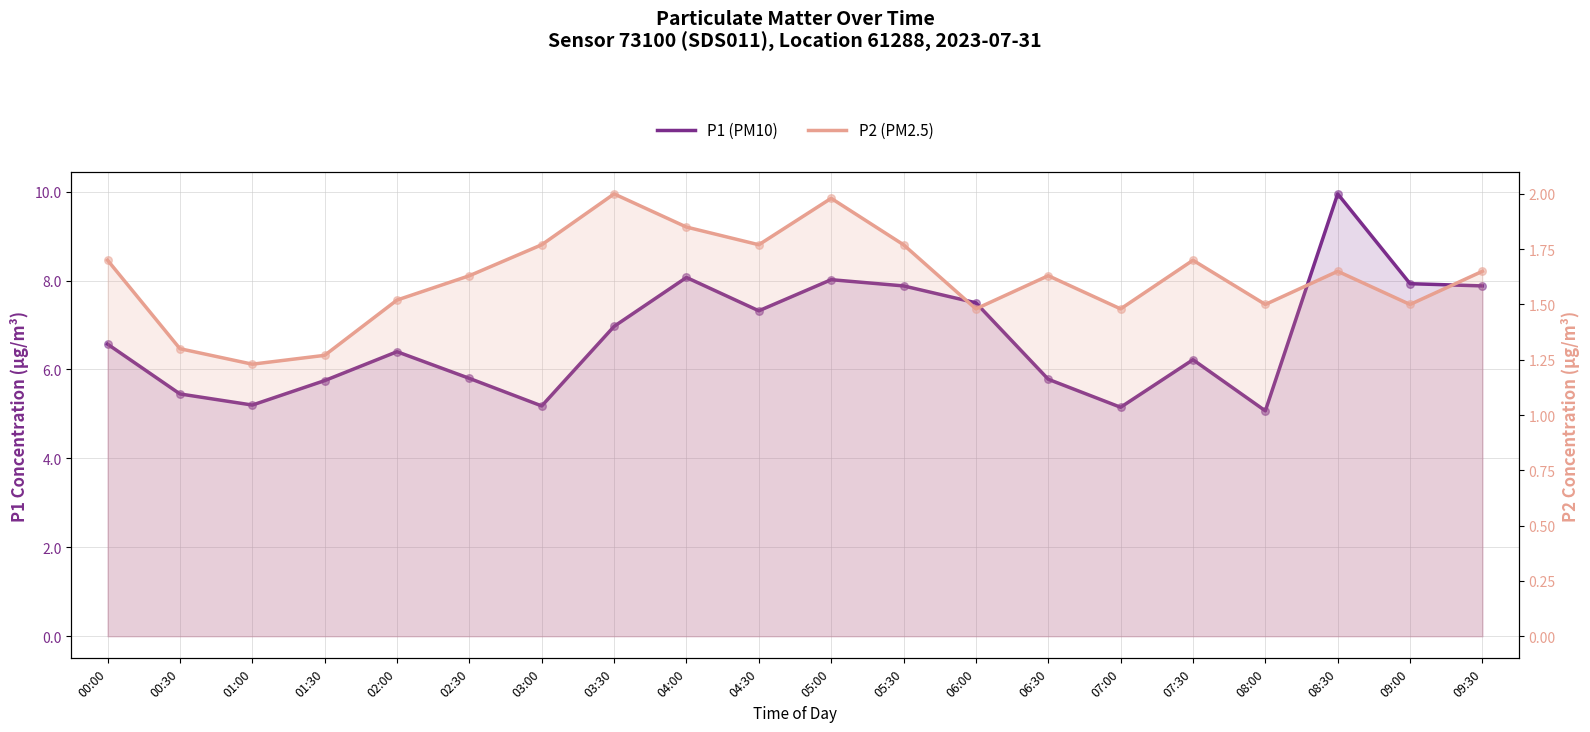

Which series contains the lowest Y value?

P2 (PM2.5)